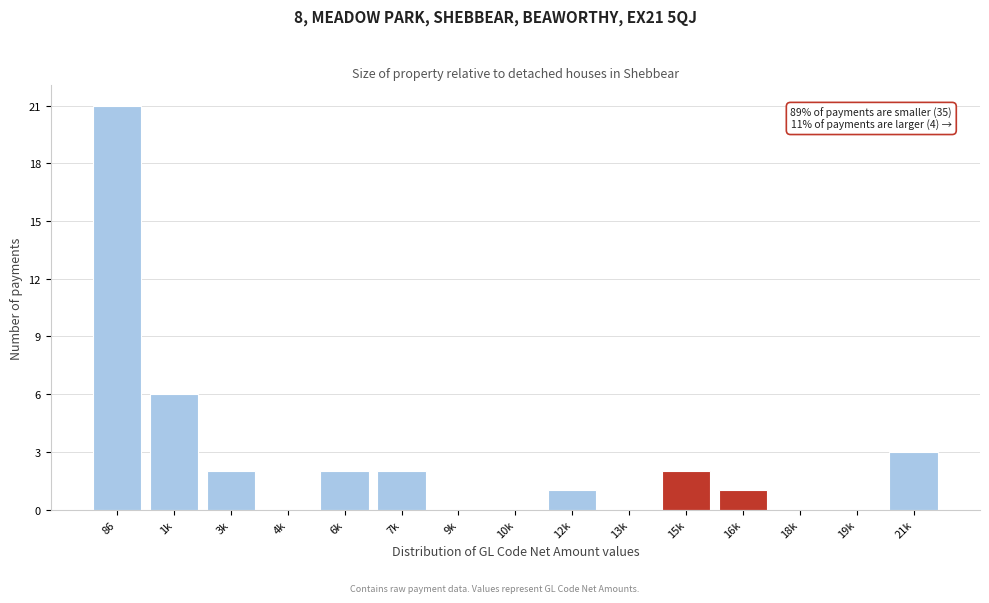

Reading left to right, transcribe all the data shown in this chart.

86=21	1k=6	3k=2	4k=0	6k=2	7k=2	9k=0	10k=0	12k=1	13k=0	15k=2	16k=1	18k=0	19k=0	21k=3